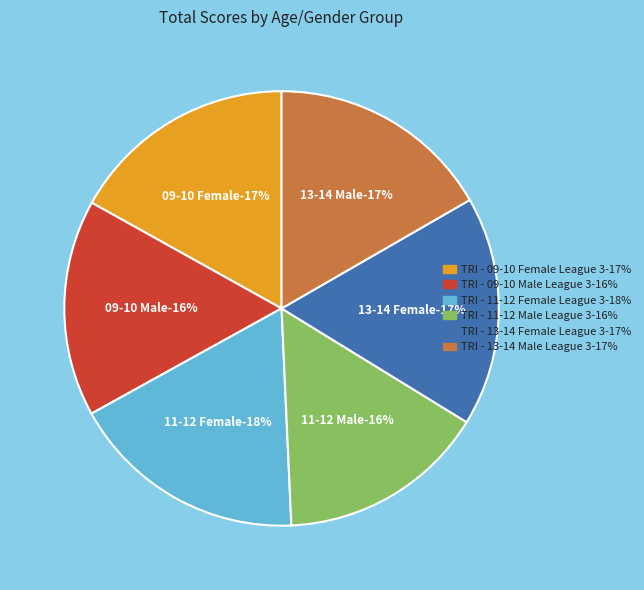

Is there a majority slice in this chart?

No